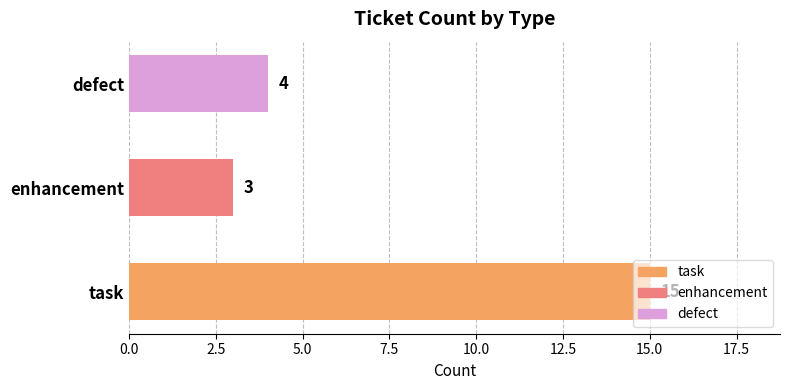

Approximately how many times larger is the value at task compared to enhancement?

5.0